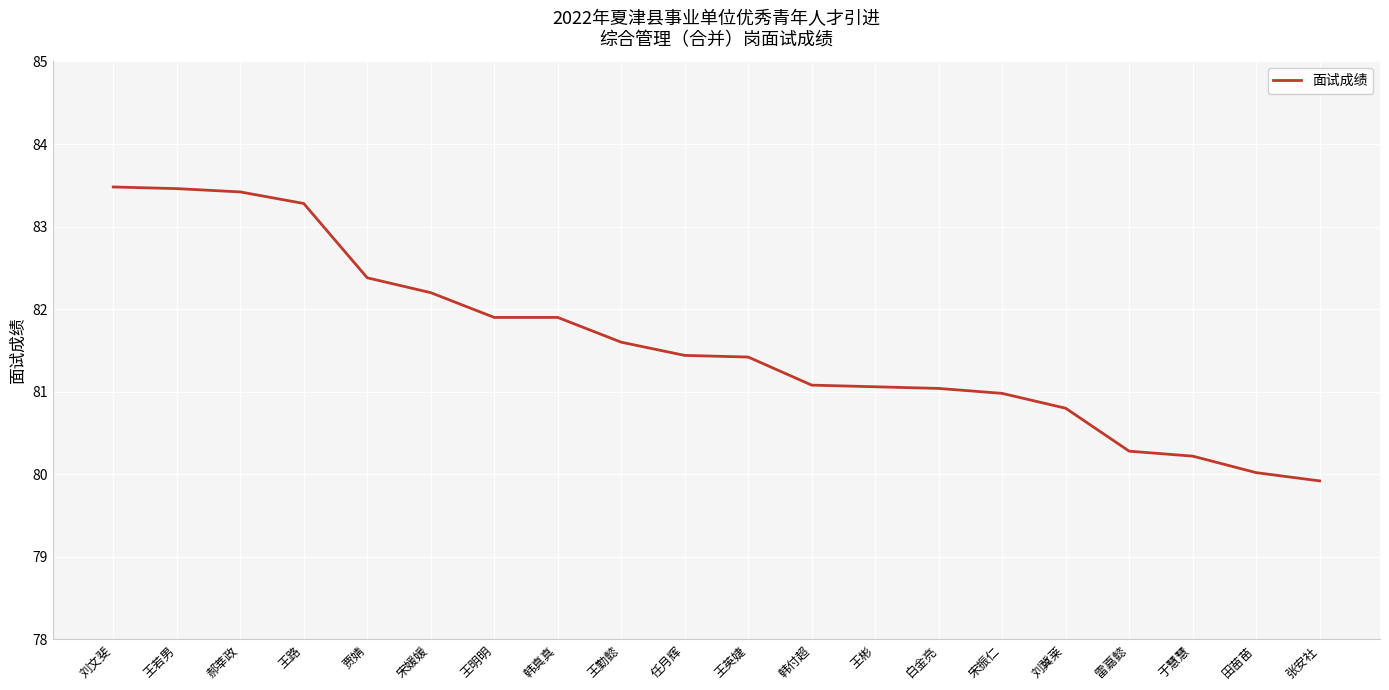

Is it true that the value at 王英婕 is 137.8?

False